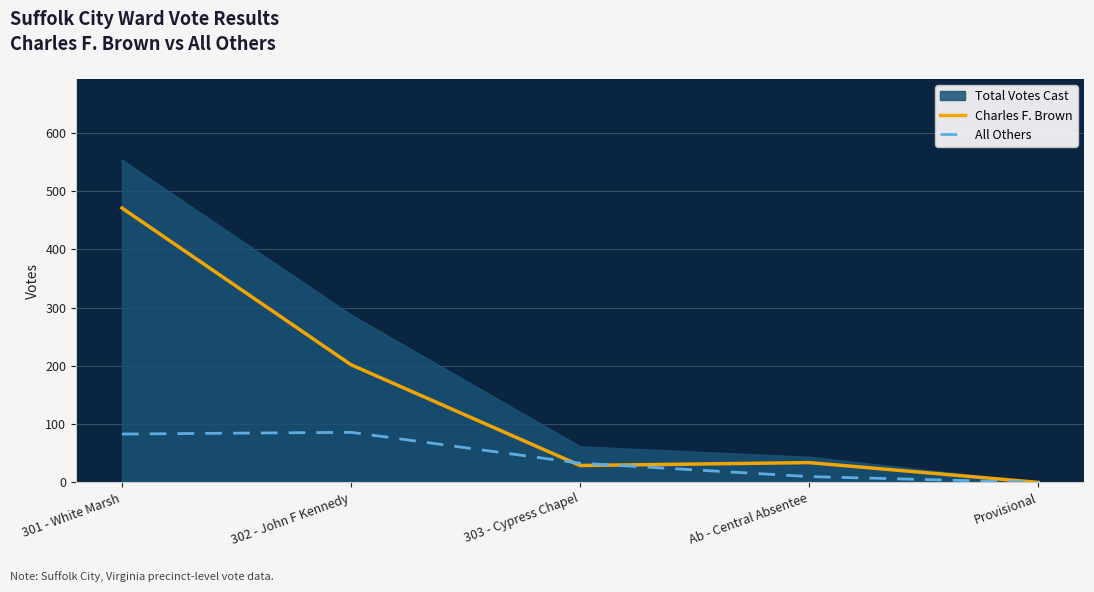

Reading right to left, transcribe all the data shown in this chart.

Charles F. Brown: 0	34	29	202	471
All Others: 0	10	33	86	83